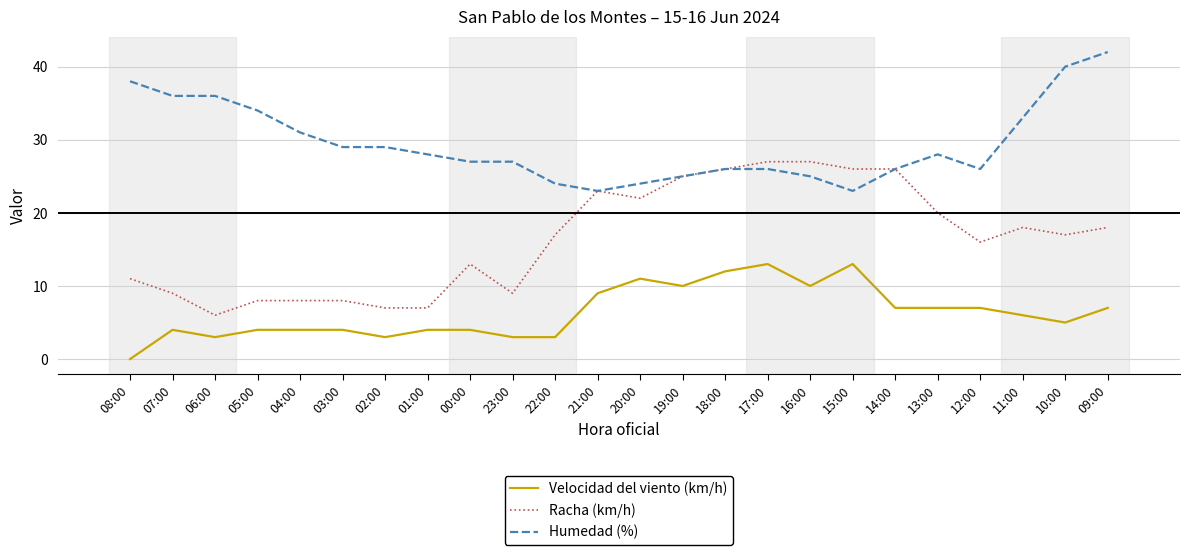

True or false: Humedad (%) has a value of 29 at 02:00.

True